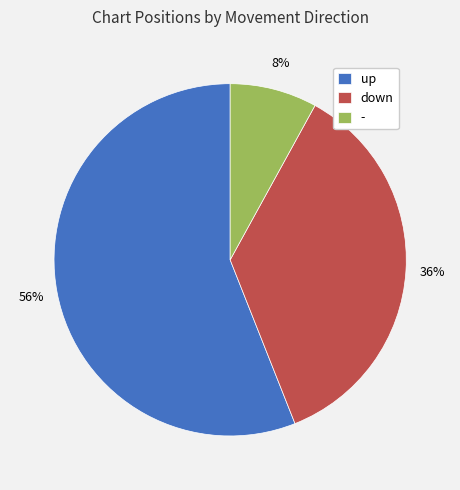

To the nearest percent, what portion does - represent?

8%